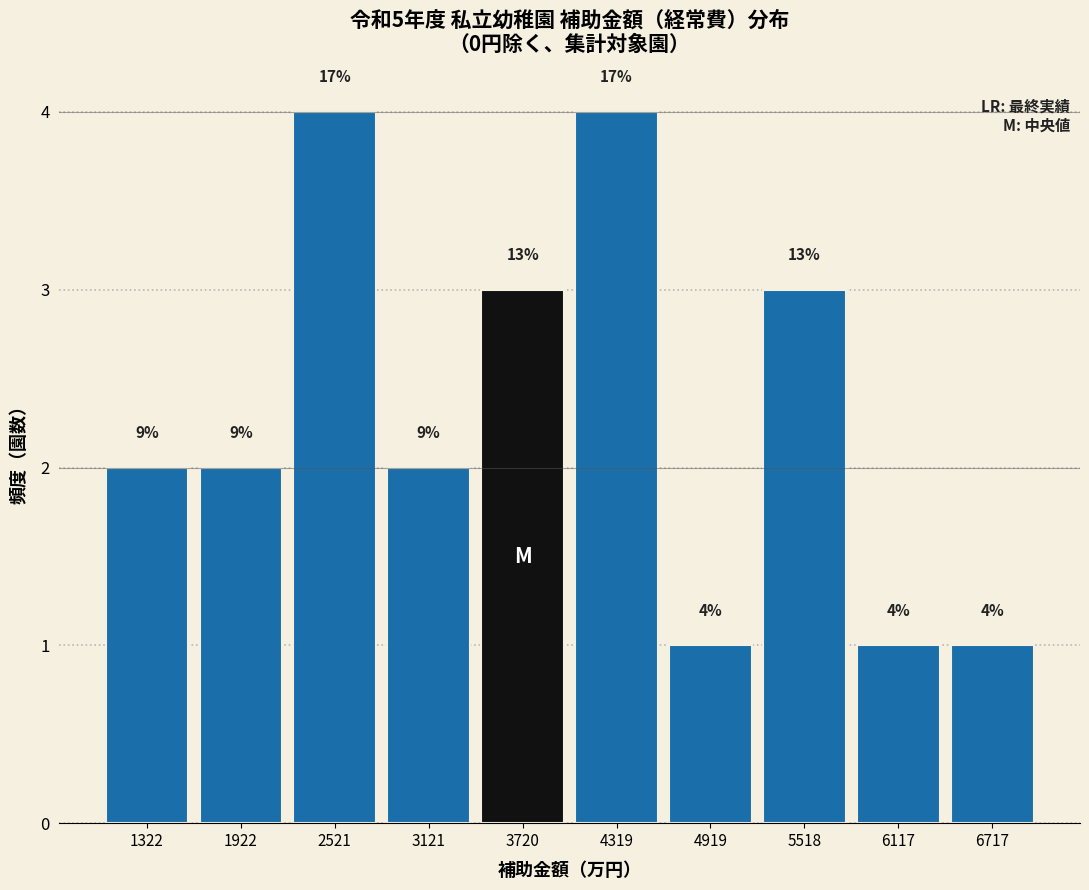

Does the chart contain any negative values?

No